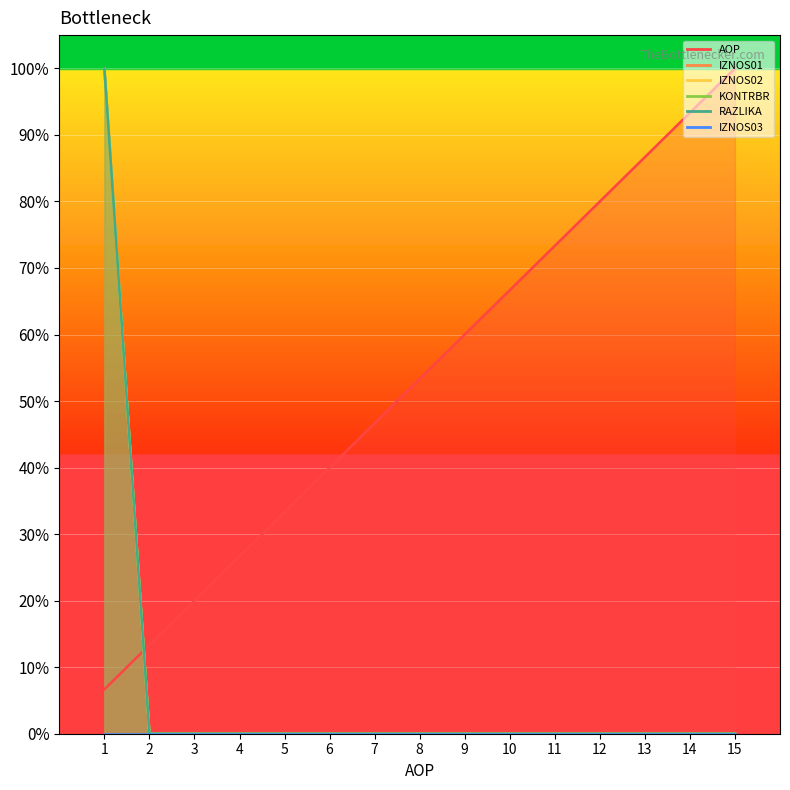

What is the difference between the maximum and minimum values in the AOP series?

0.9